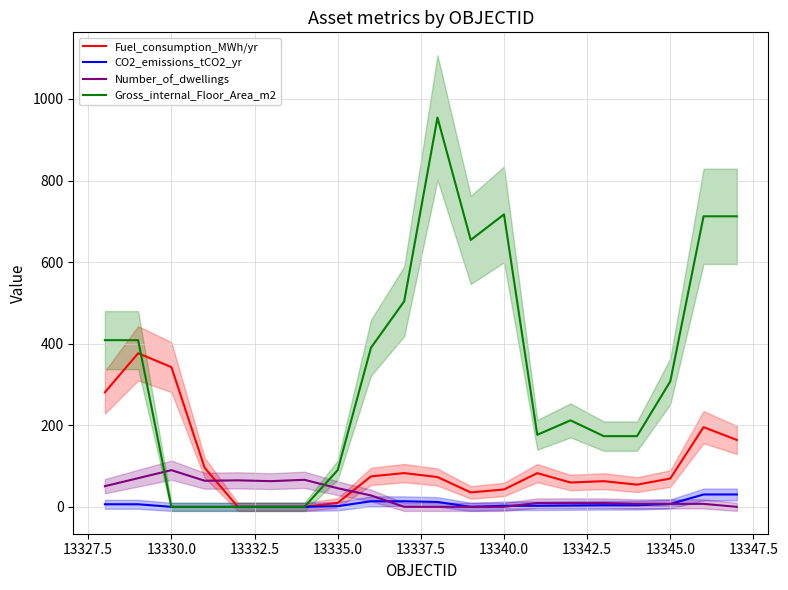

What is the difference between the maximum and minimum values in the Gross_internal_Floor_Area_m2 series?

954.3